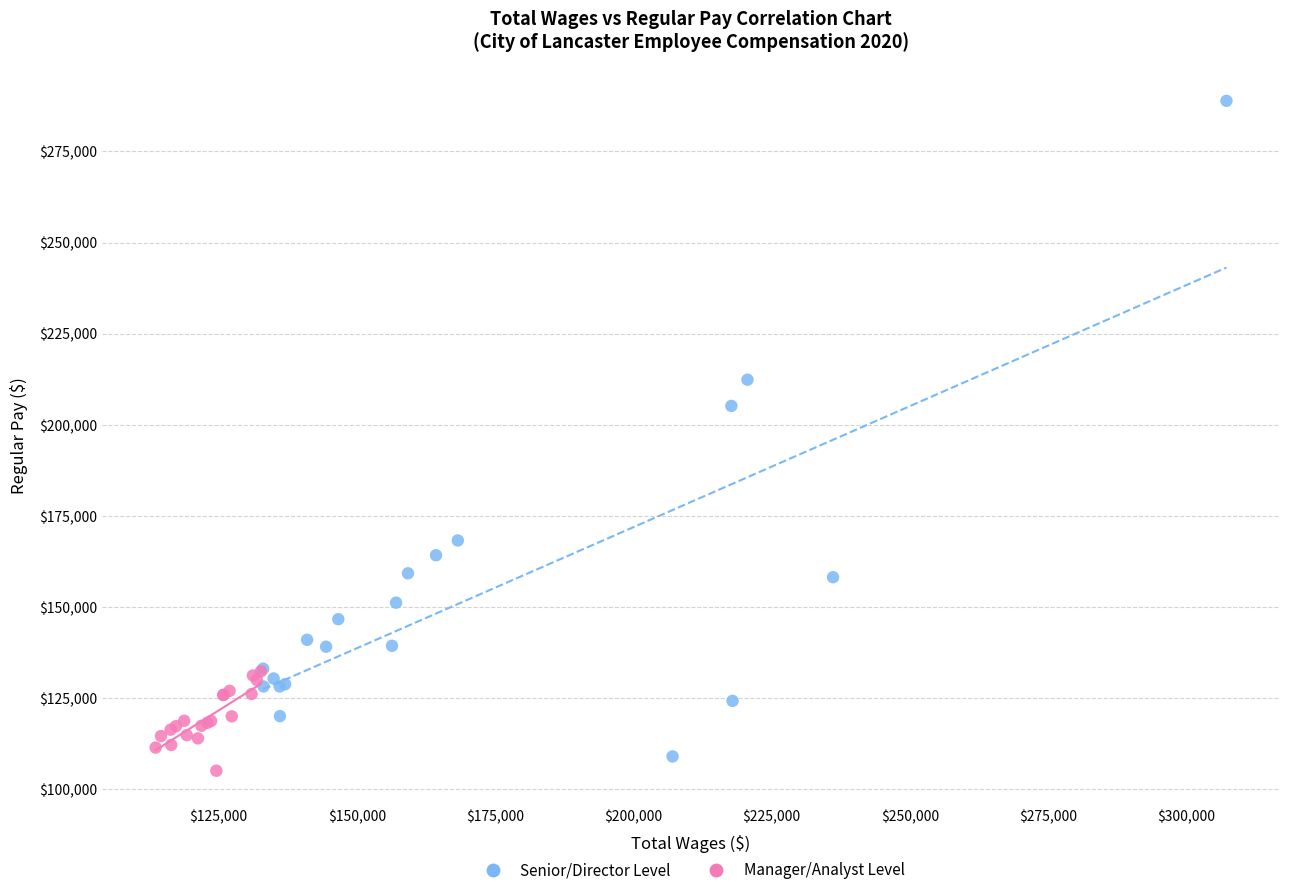

Which series has the largest Y range (max minus min)?

Senior/Director Level